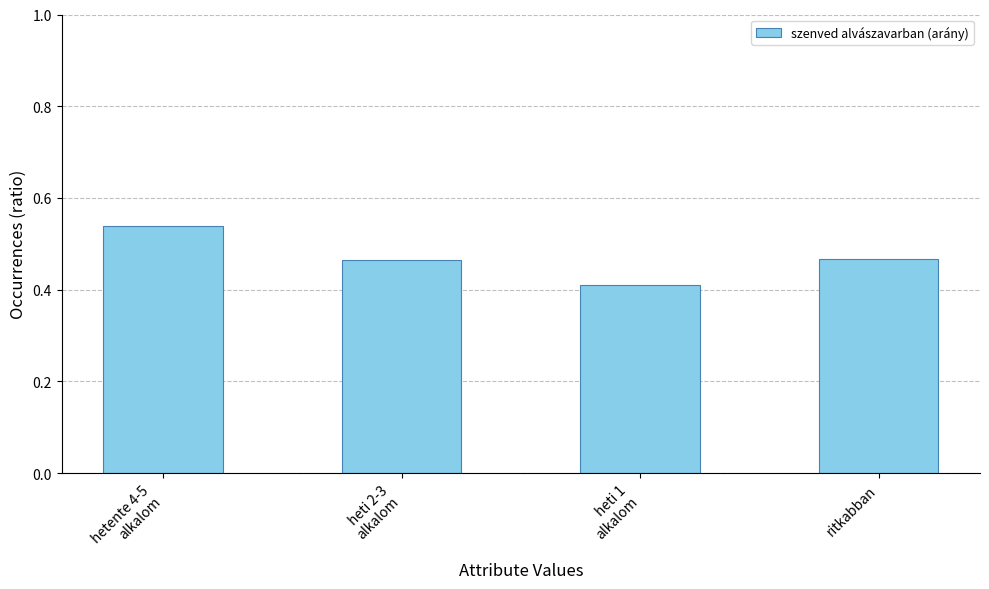

How many bars are there in total?

4